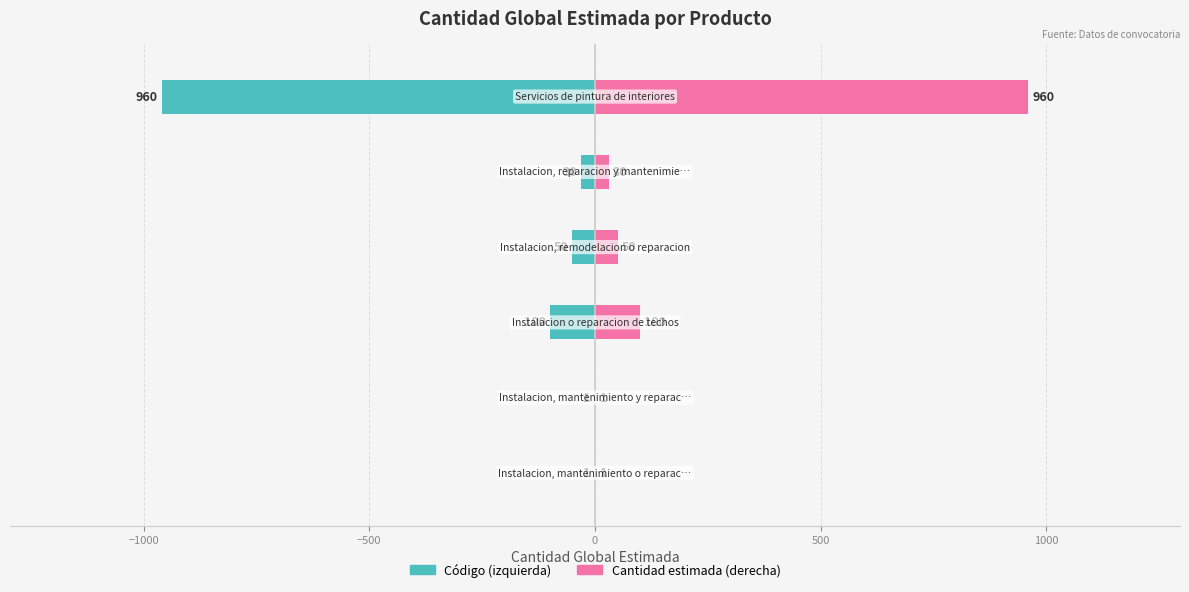

Does the chart contain stacked bars?

No